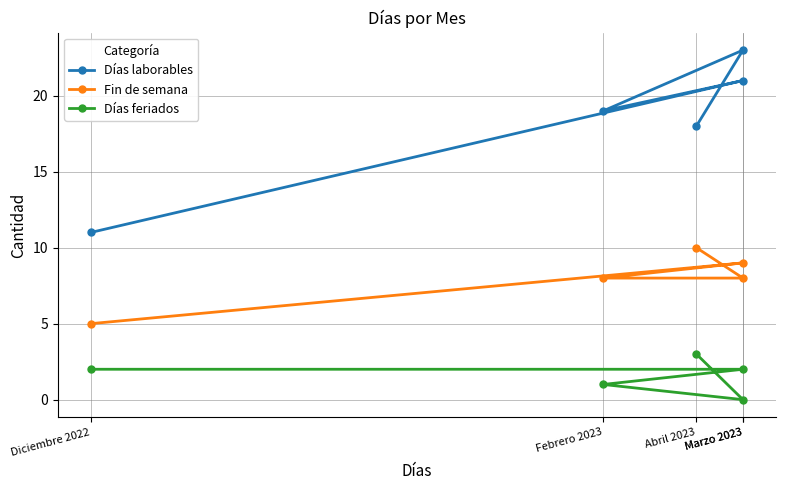

Rank the series at Marzo 2023 from highest to lowest value.

Días laborables, Fin de semana, Días feriados